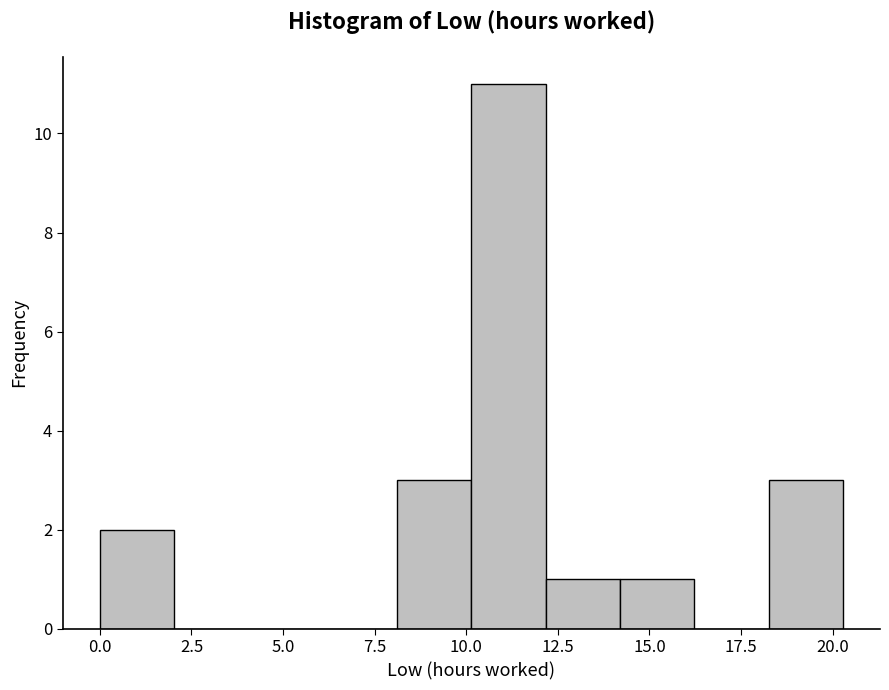

Which range on the x-axis has the tallest bar?

10.0 to 12.0